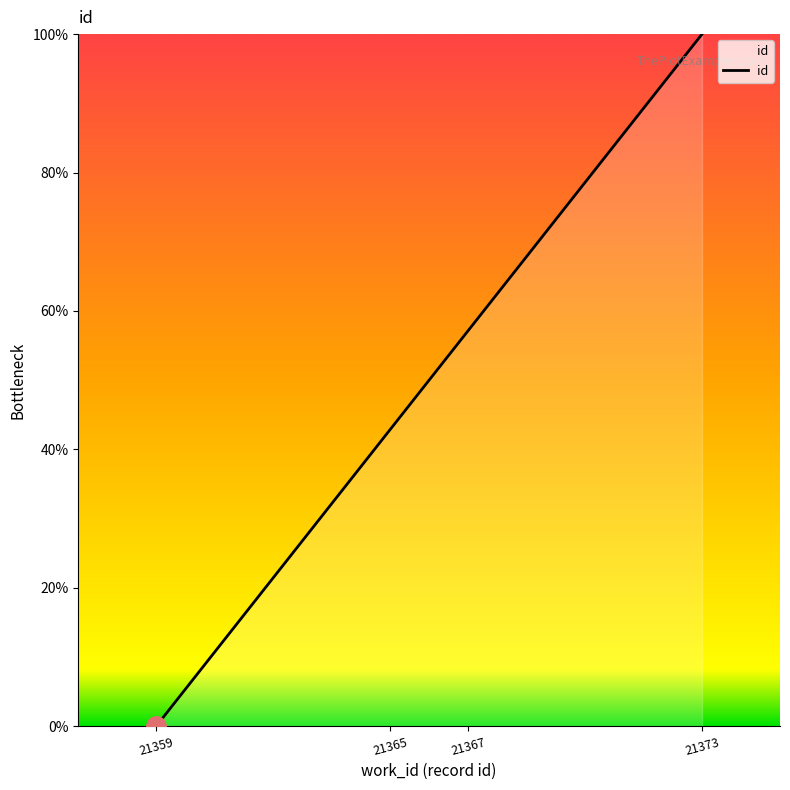

Rank the categories by value from lowest to highest.

21359, 21365, 21367, 21373